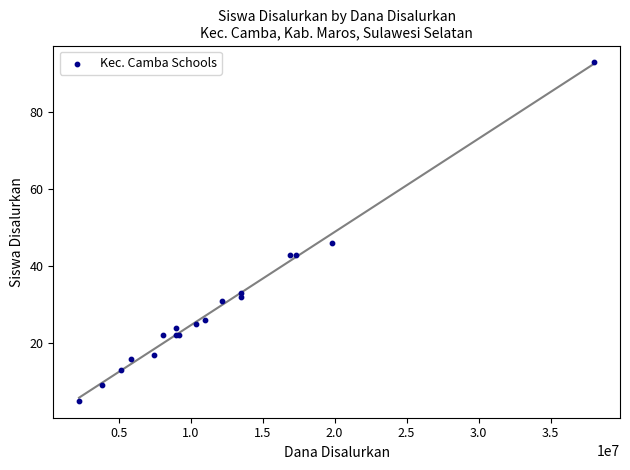

What Y value in the scatter plot is closest to 49?

46